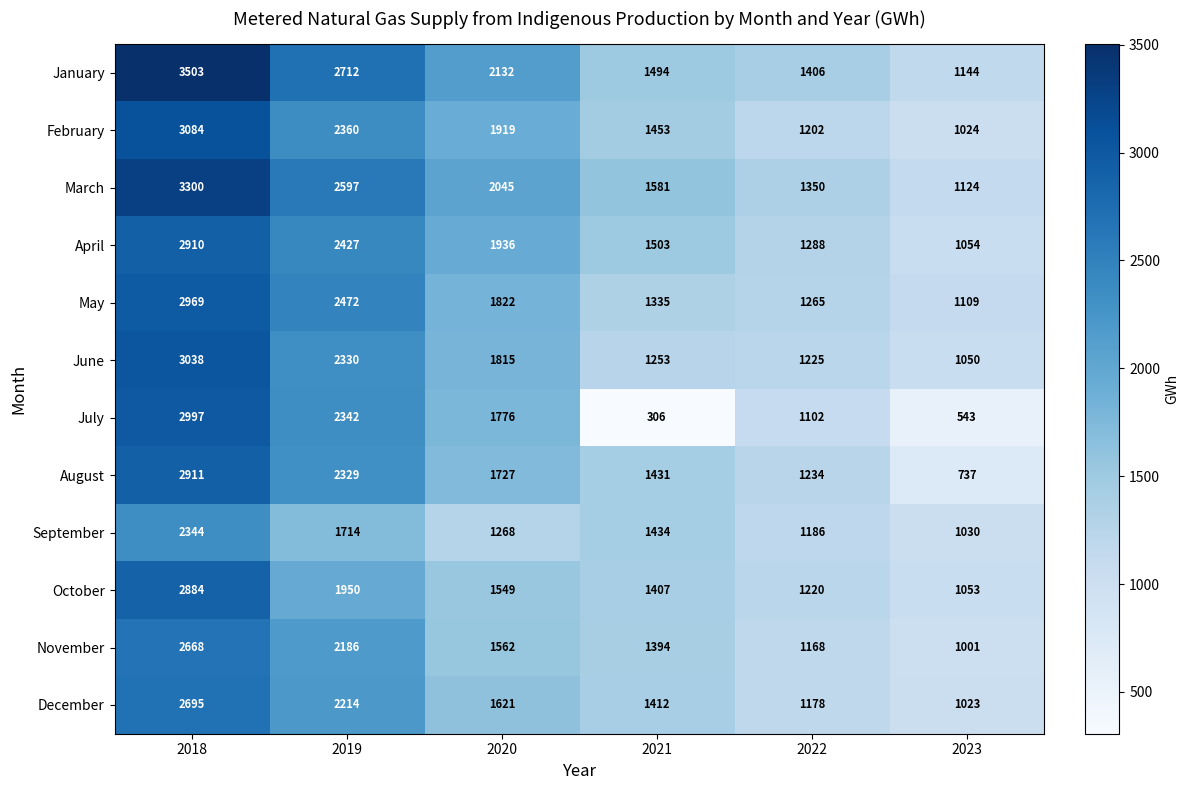

Where is December nearest to the value 1859?

2020